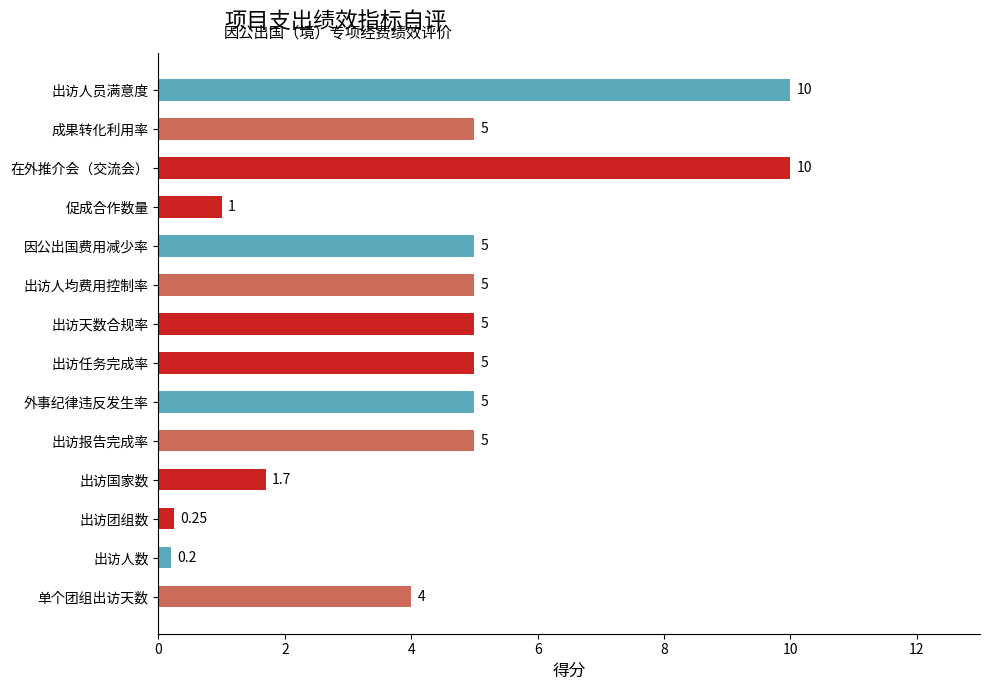

What is the average value?

4.4